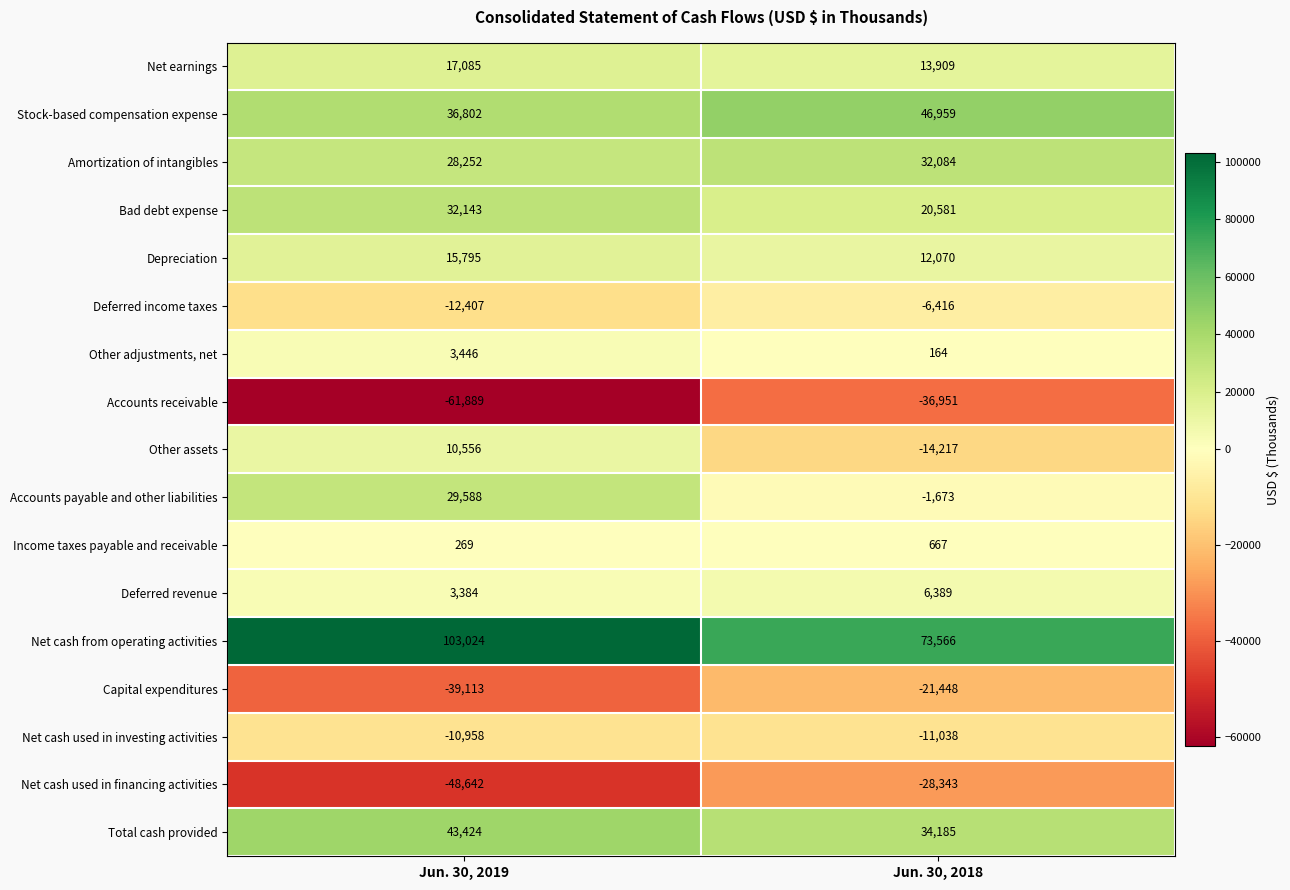

How many series are shown in this chart?

17